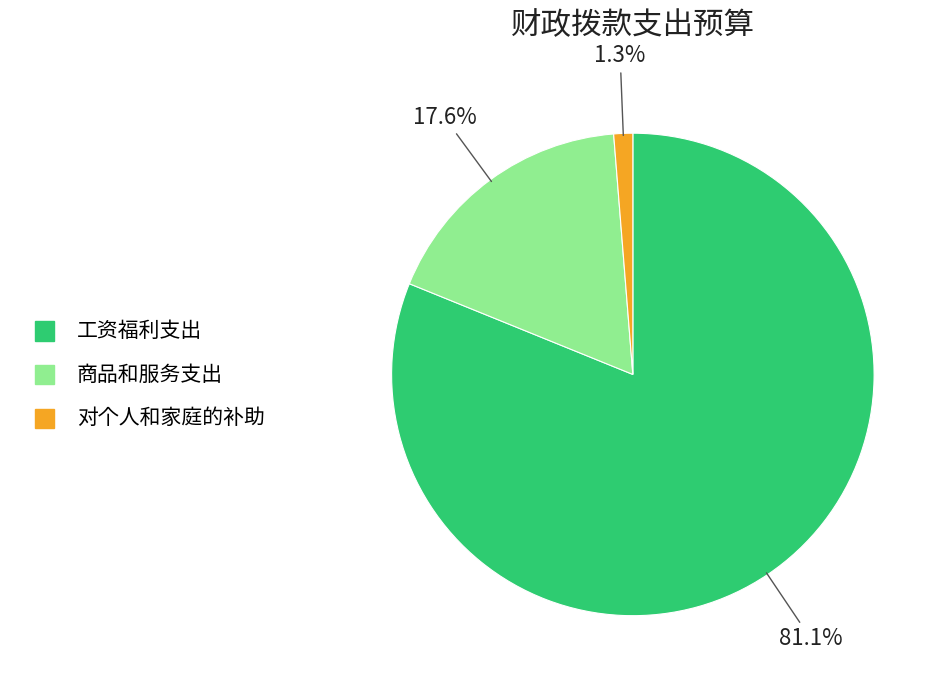

Which category has the smallest portion of the pie?

对个人和家庭的补助